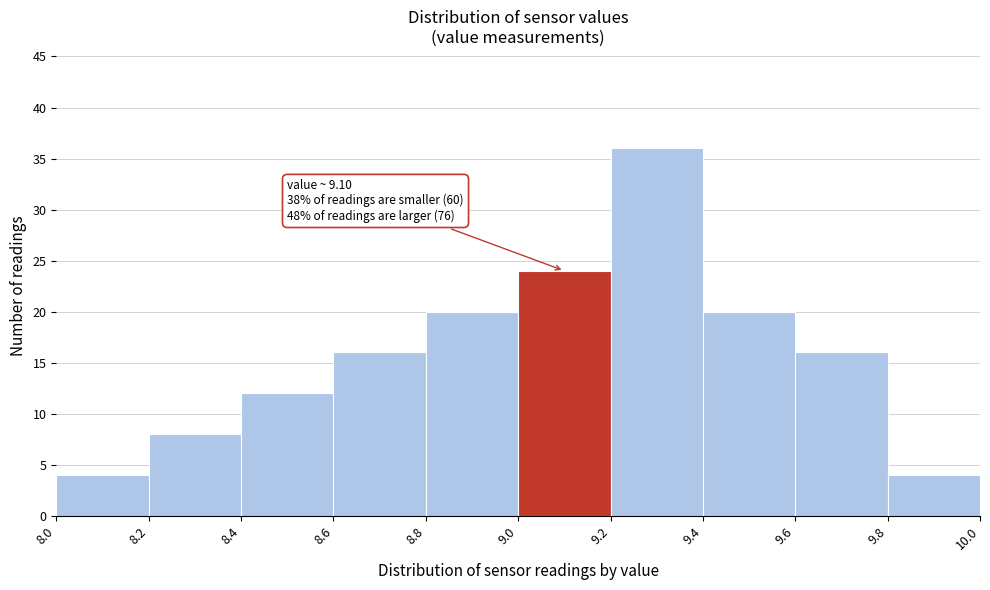

Over which range of the x-axis is the bar tallest?

9.2 to 9.4